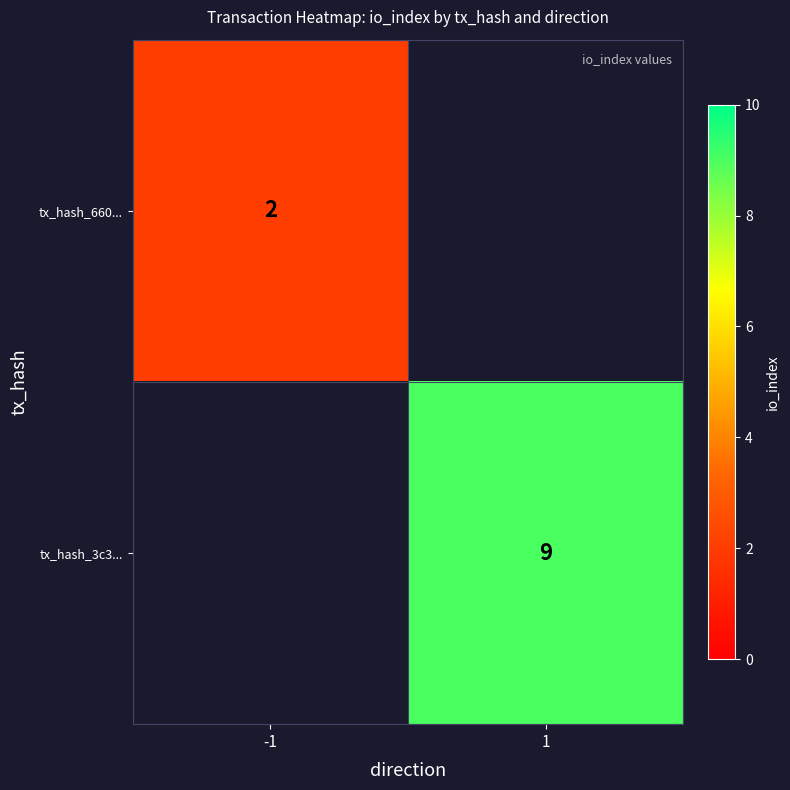

The value of tx_hash_660... at -1 is 2. True or false?

True